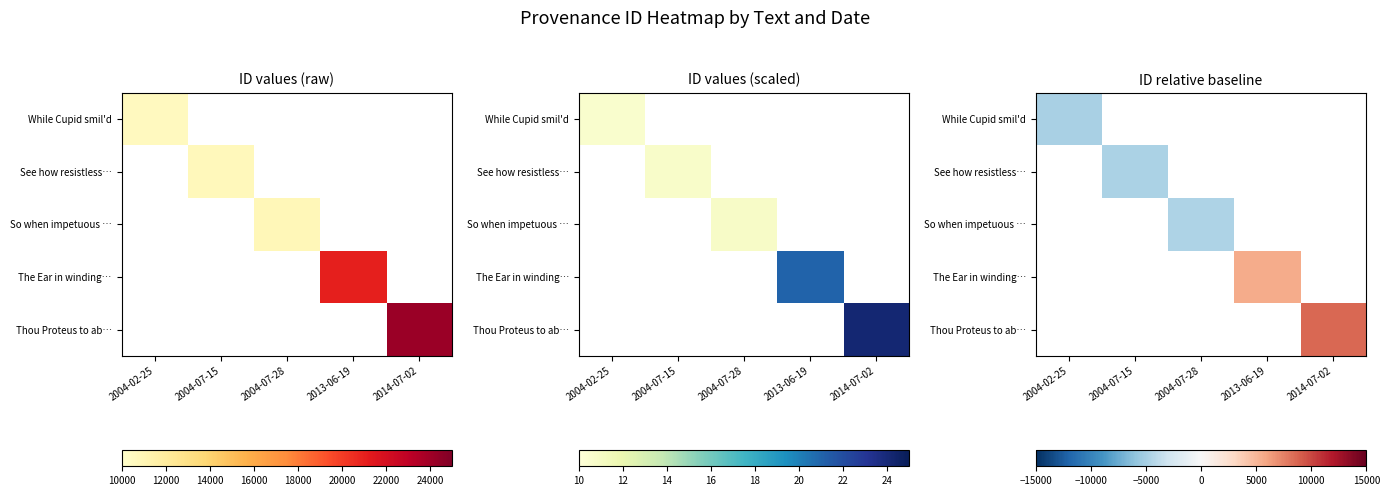

At which category does the chart reach its peak across all series?

2014-07-02